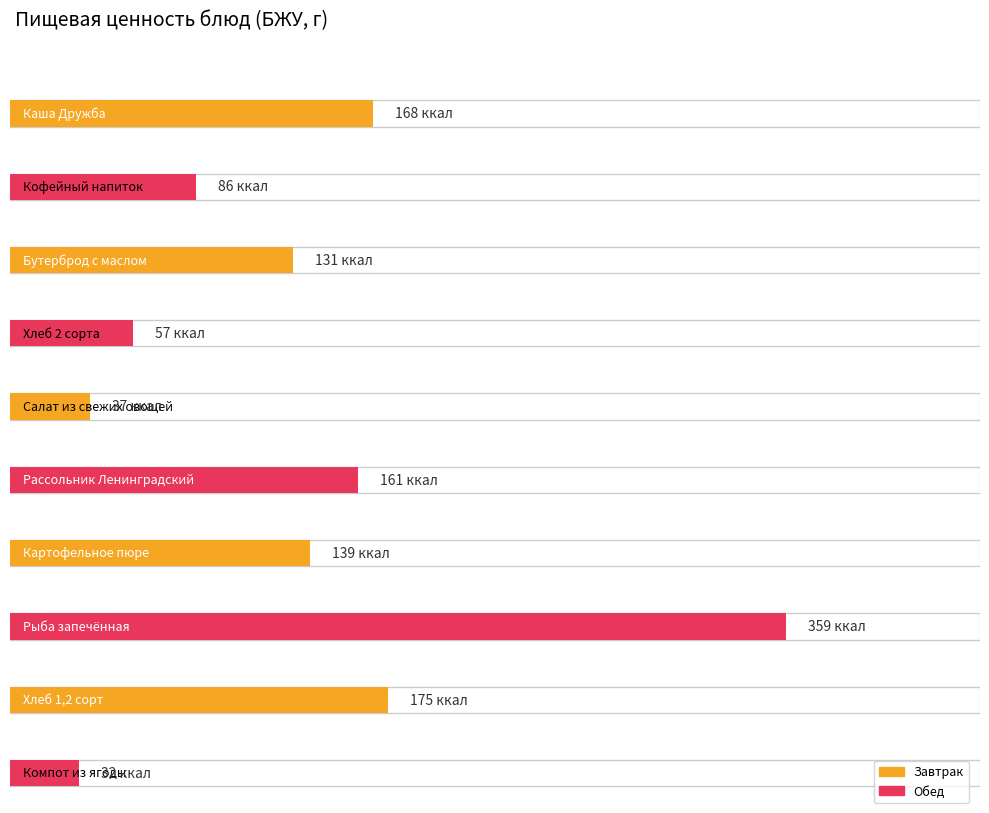

At which category is the sum across all series the highest?

Рыба запечённая